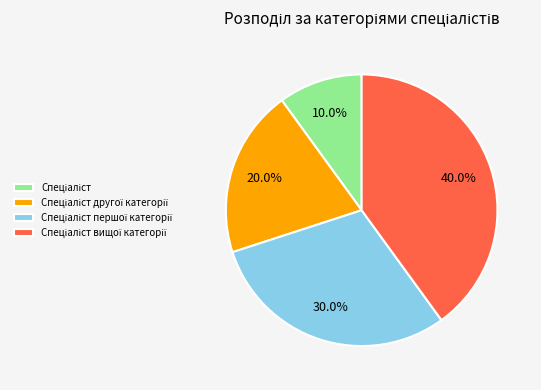

Is there a majority slice in this chart?

No